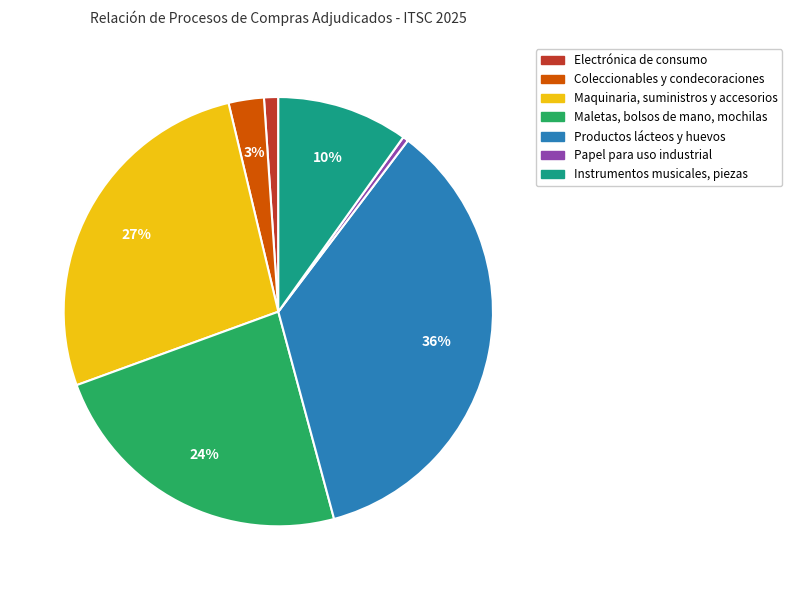

Combined, do Papel para uso industrial and Productos lácteos y huevos account for over 50%?

No